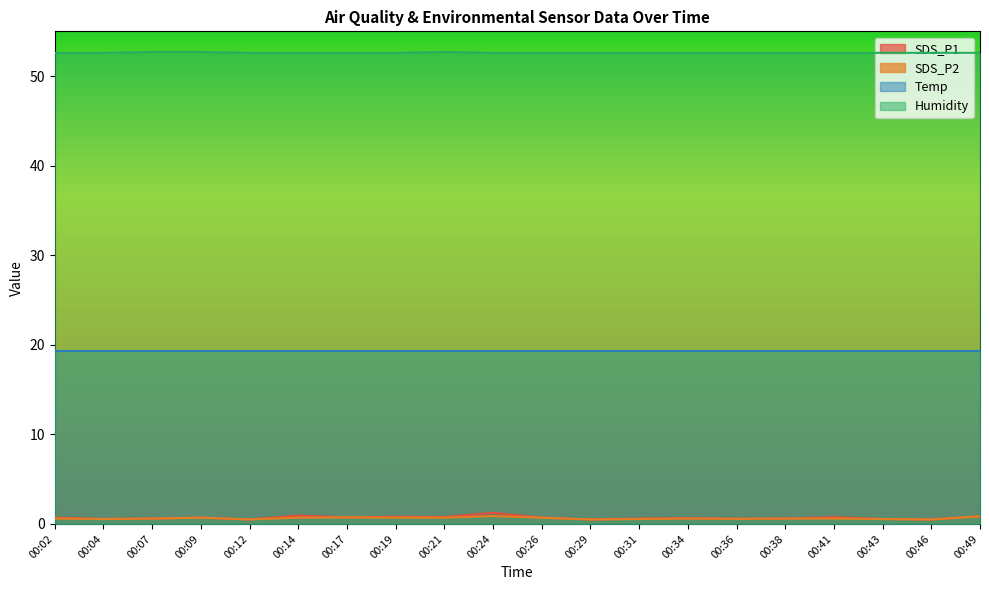

What is the spread (max minus min) of values at 00:29?

52.1